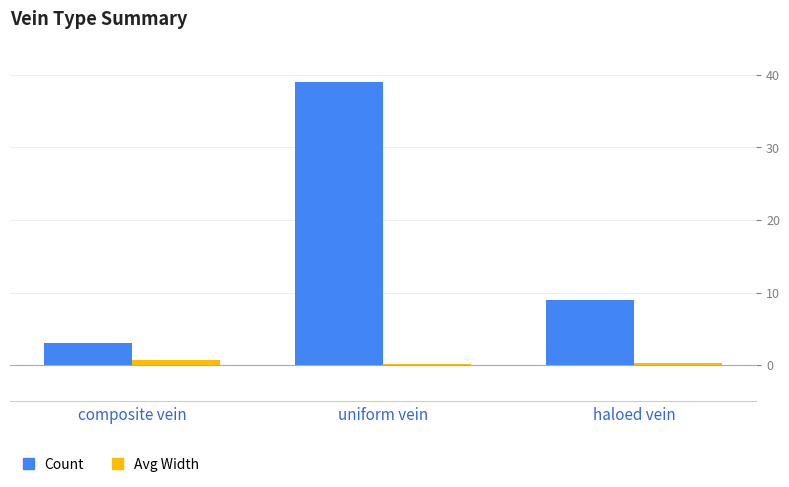

What is the sum of all Avg Width values?

1.2